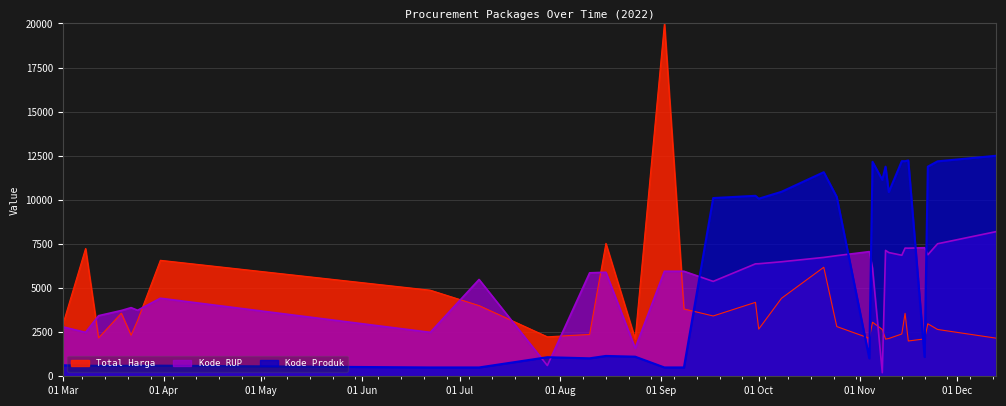

The value of Kode Produk at 2022-11-05 is 12155.5. True or false?

True